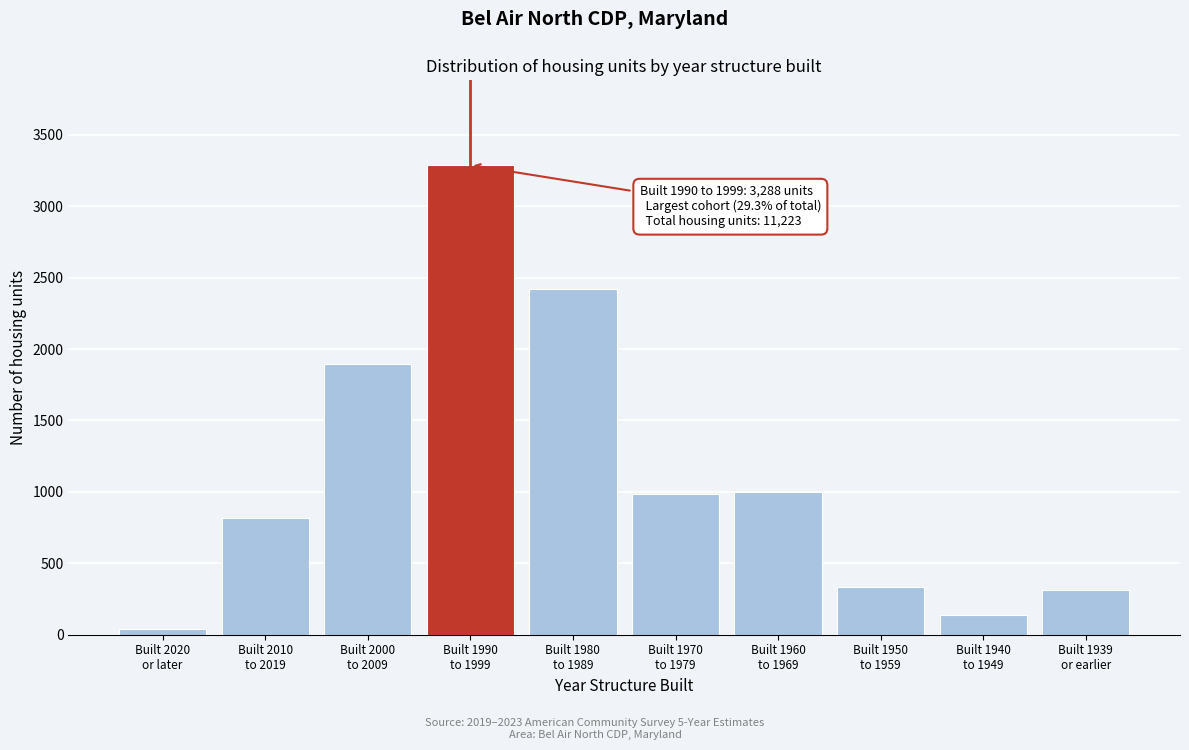

What is the average value?

1122